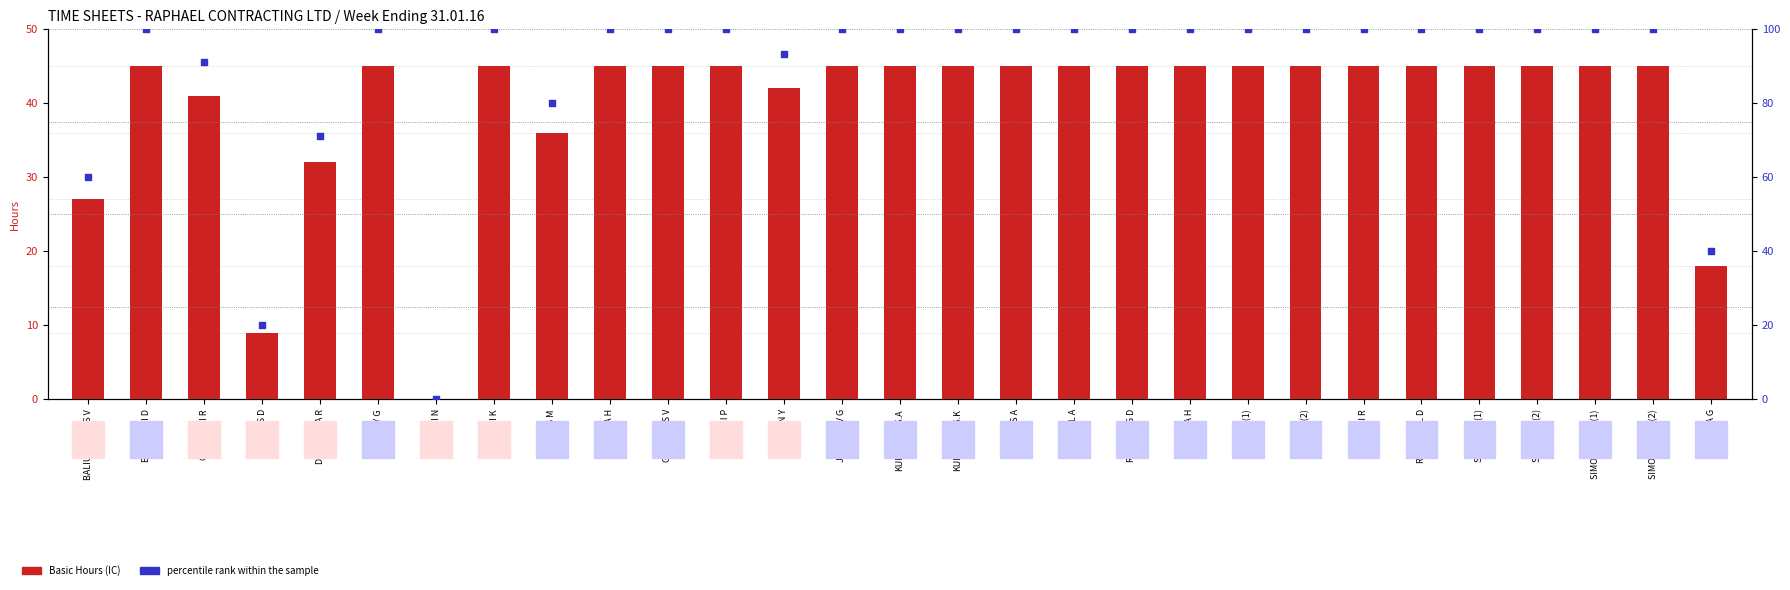

Which series has the widest spread of Y values?

percentile rank within the sample